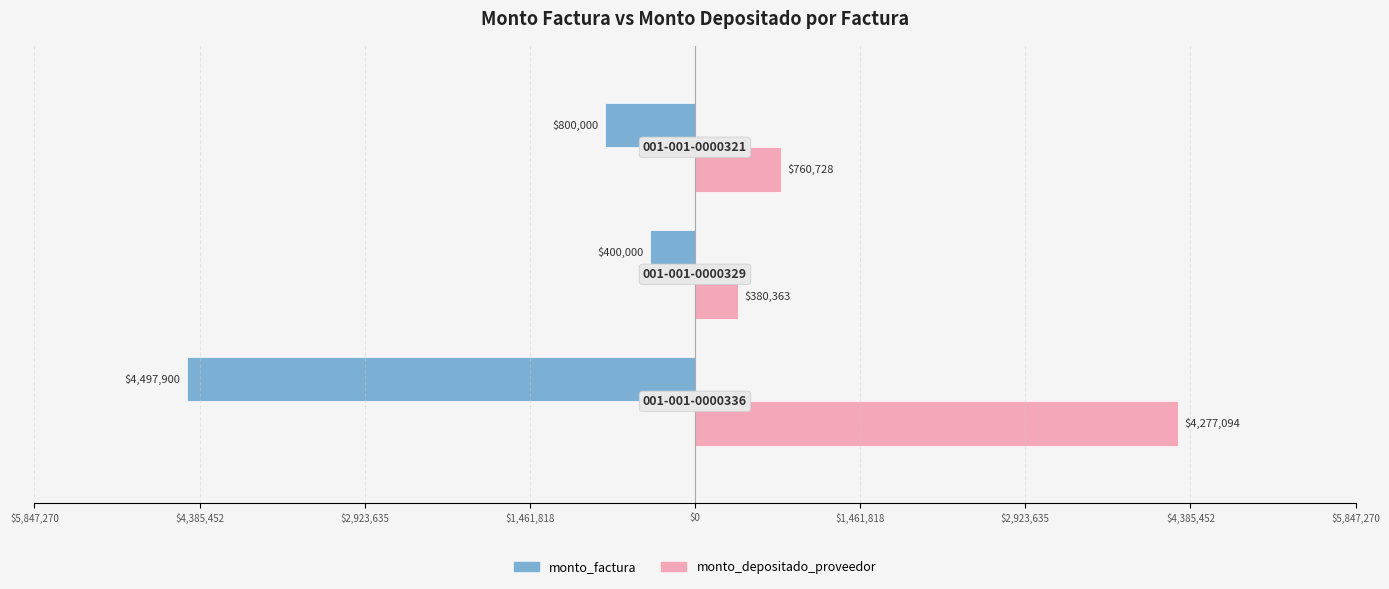

What is the smallest value displayed?

-4497900